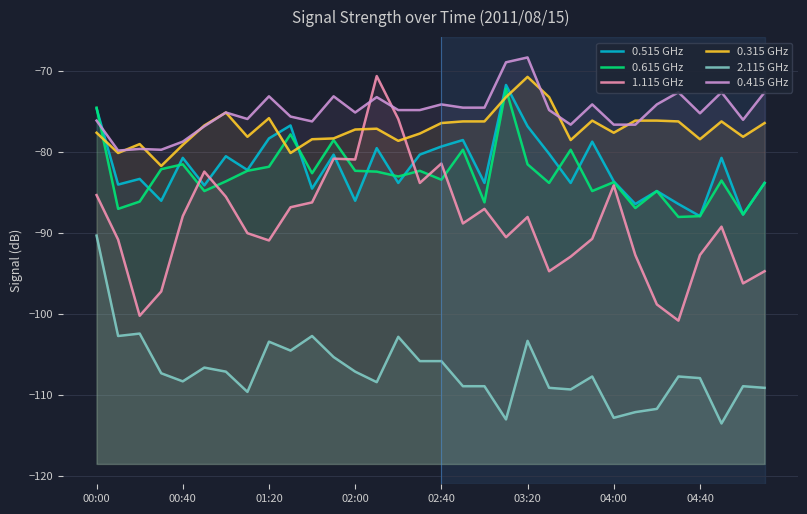

Which series has the largest total across all categories?

0.415 GHz